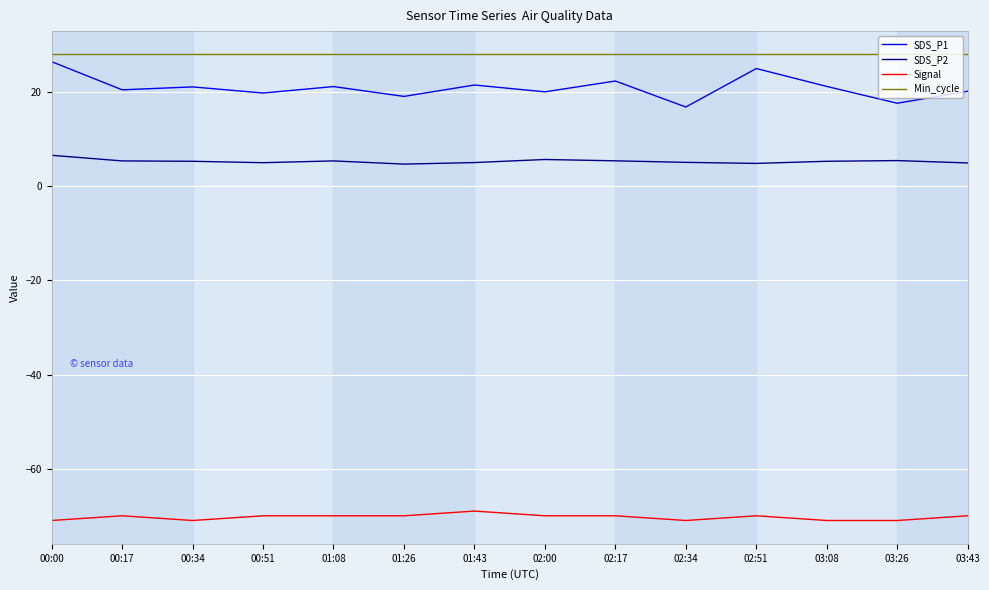

What is the minimum value for Min_cycle?

28.0